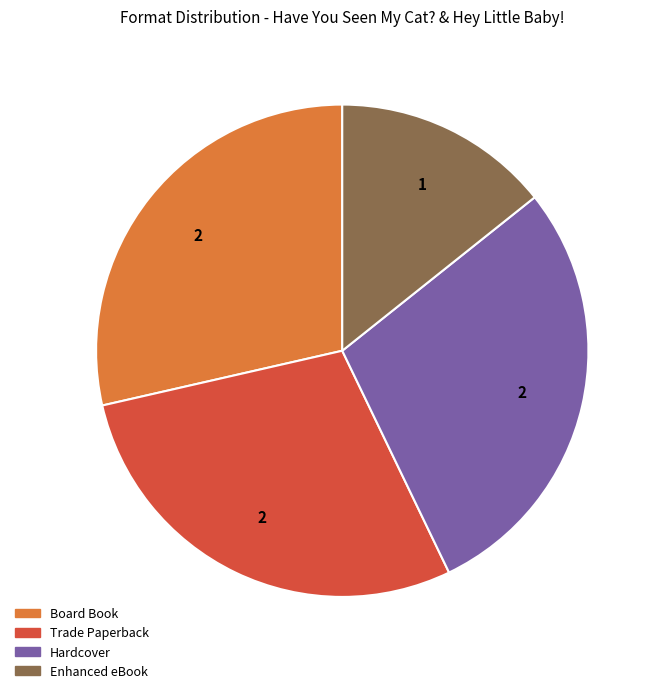

Is it true that Hardcover is 34% of the pie?

False